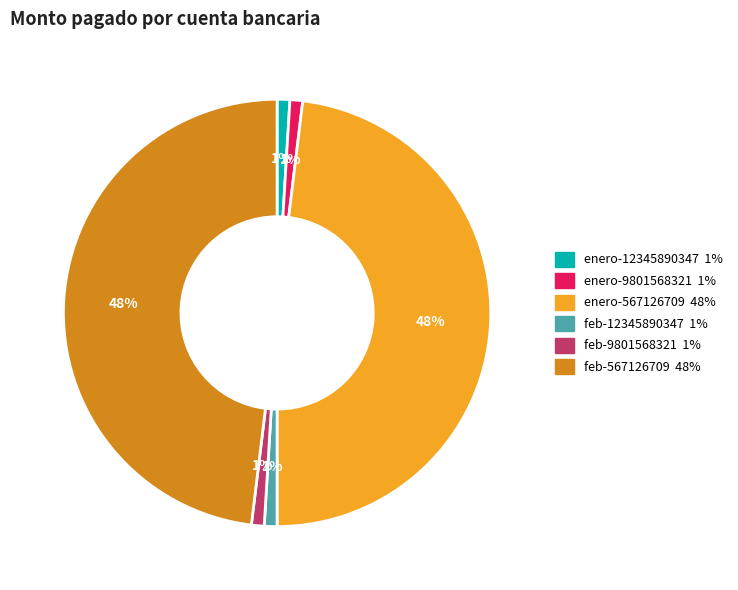

Does any single category account for the majority?

No